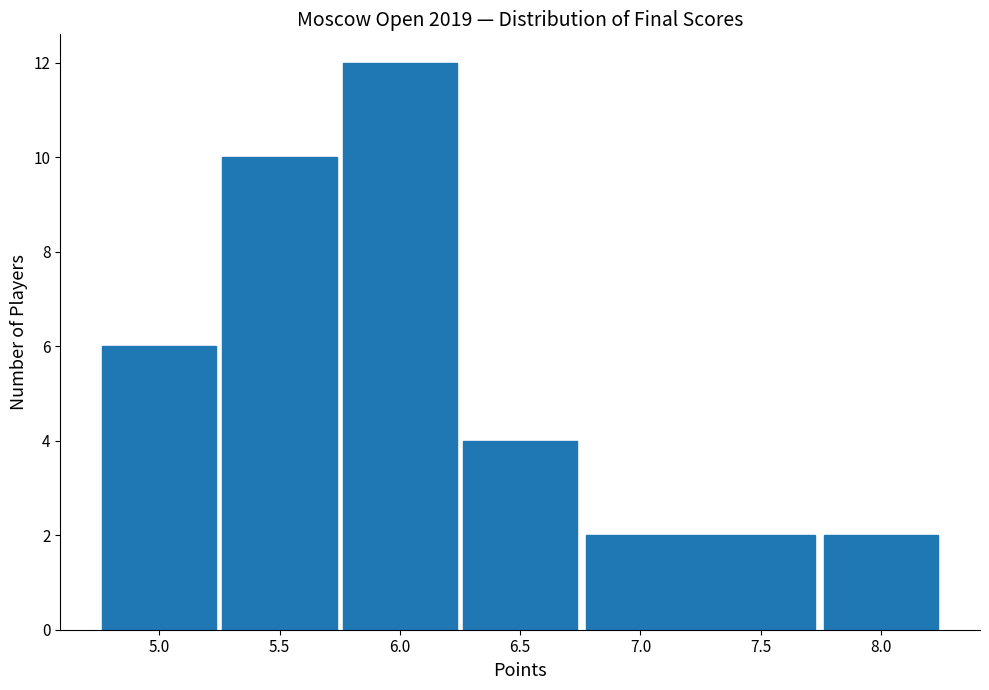

Which range on the x-axis has the tallest bar?

5.75 to 6.25